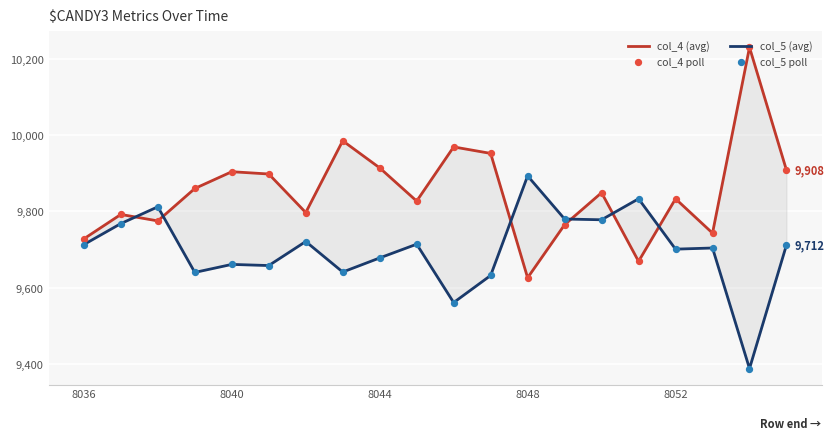

What is the total value across all series at 14?

39254